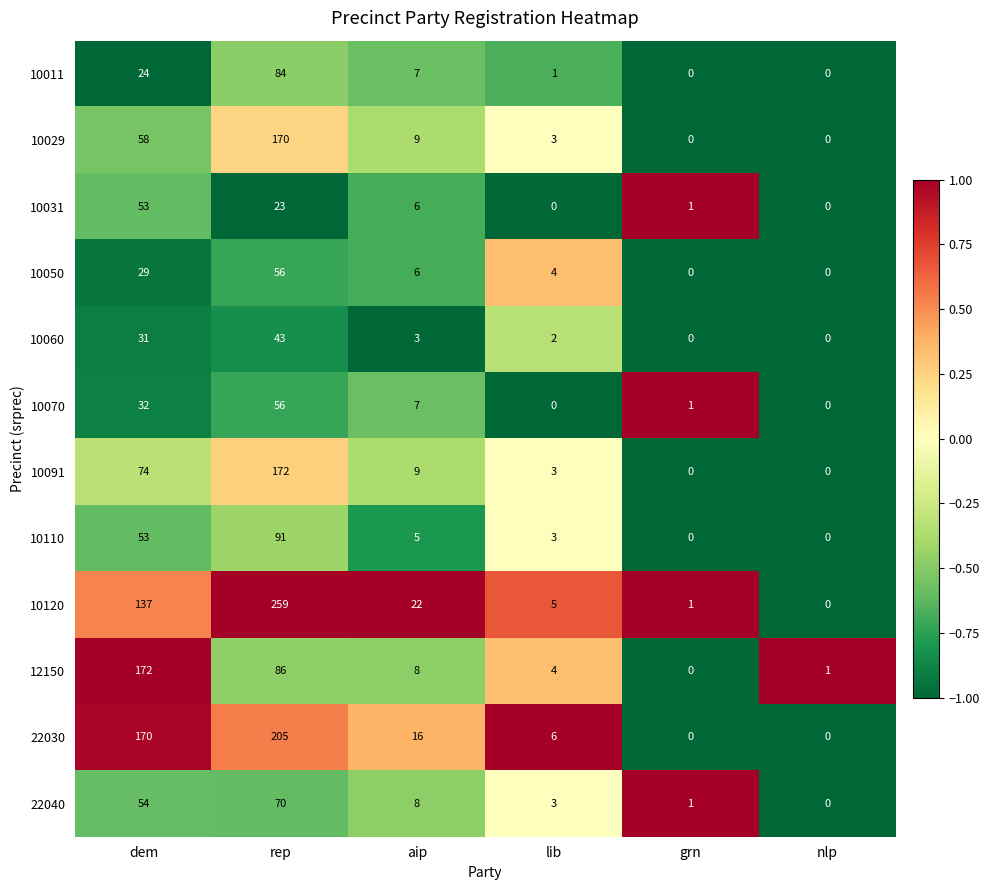

Which series has the largest total across all categories?

10120